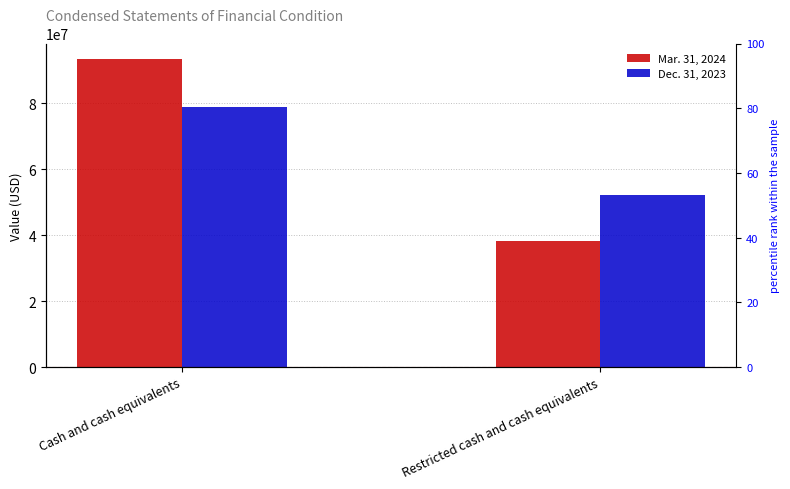

How many Dec. 31, 2023 values are between 52224445 and 78711966?

2